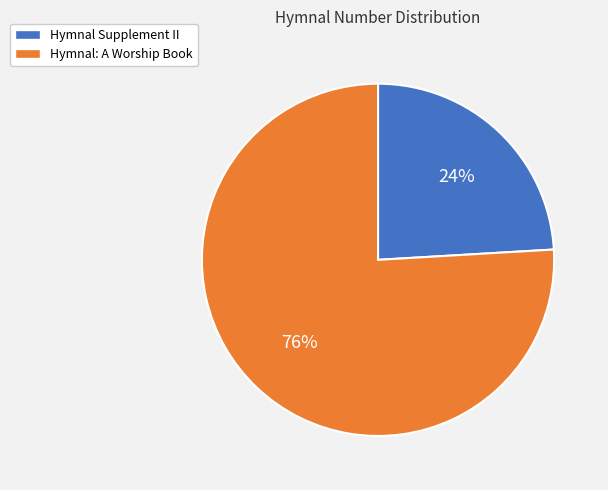

How many segments does this pie chart have?

2